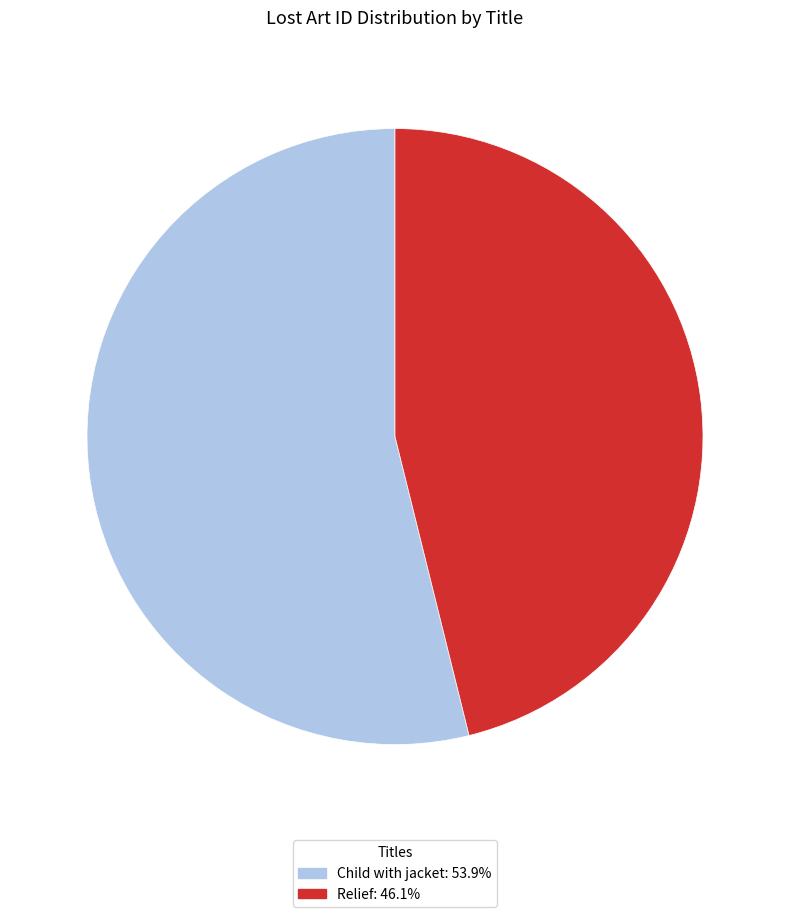

The Child with jacket slice represents 49% of the pie. True or false?

False